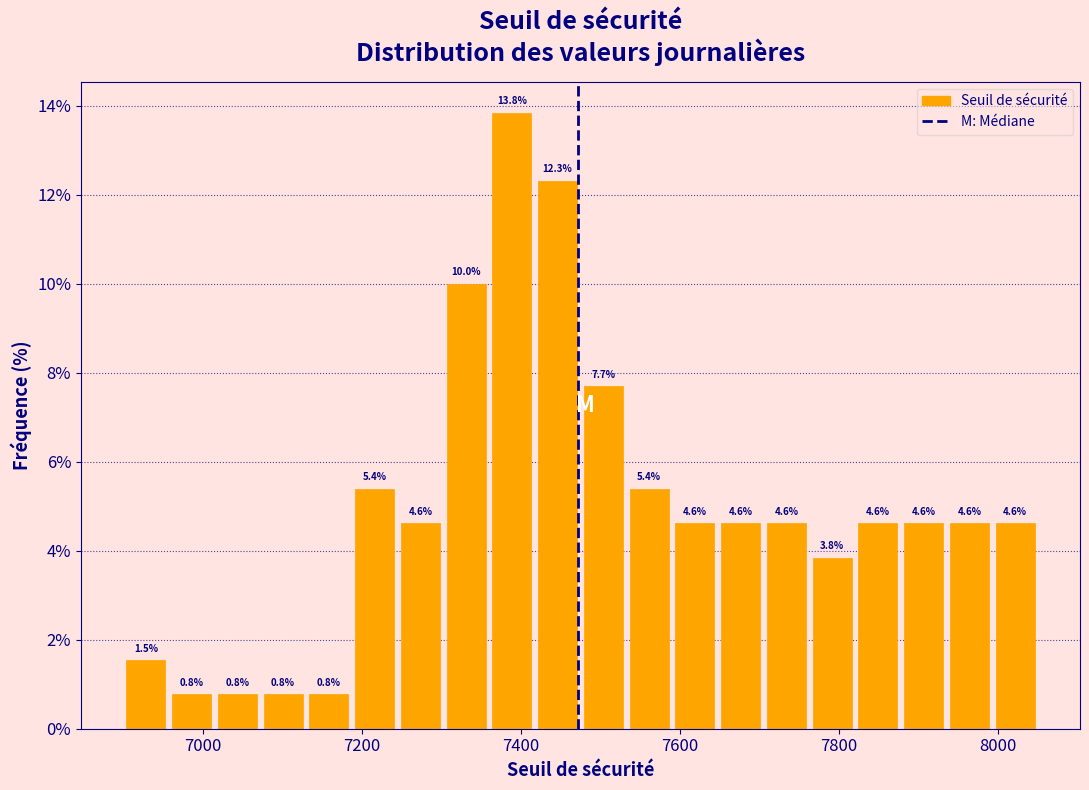

Around what value on the x-axis is the tallest bar? Give the approximate position of its centre, as read against the axis.

7380